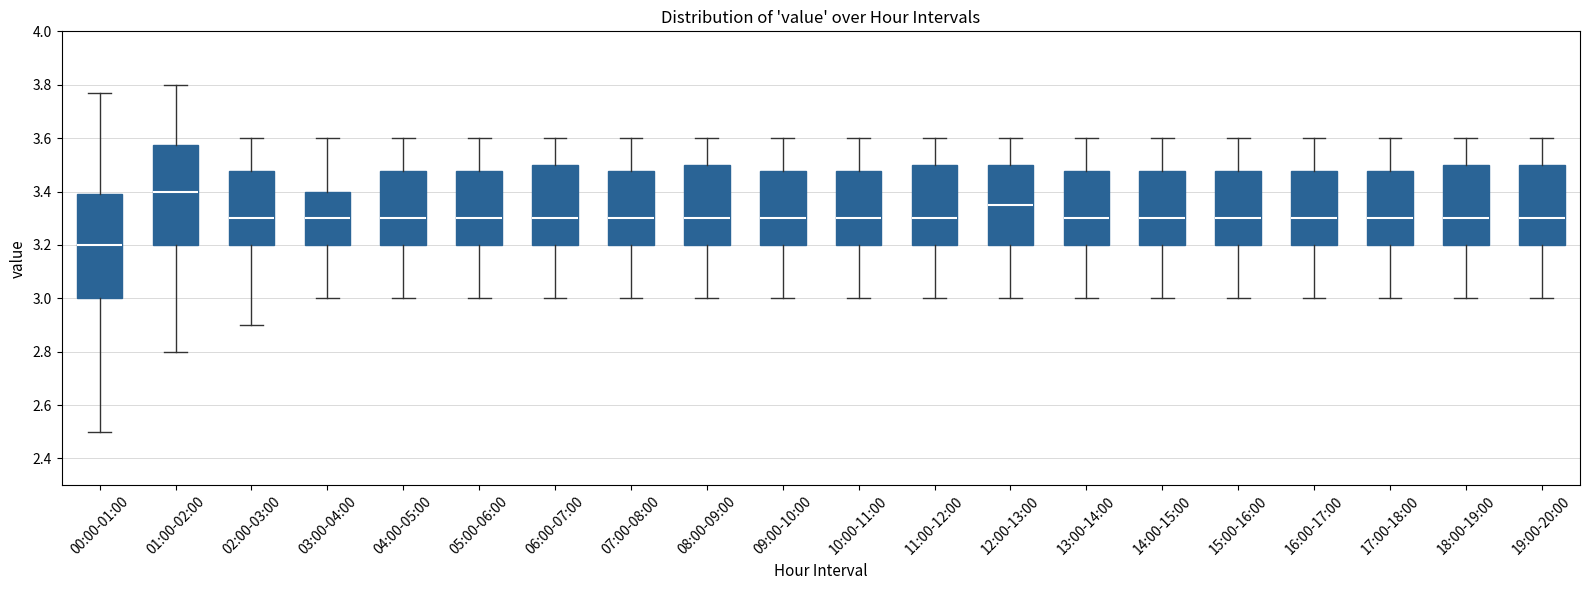

Reading left to right, transcribe this box plot: for each box, give where its median line is, the range the box spans, and where its two whiskers end, as read against the y-axis. The values are not printed on the chart, so give them approximately, as read against the axis.

00:00-01:00: median 3.20, box 3.00 to 3.40, whiskers 2.50 to 3.78
01:00-02:00: median 3.40, box 3.20 to 3.58, whiskers 2.80 to 3.80
02:00-03:00: median 3.30, box 3.20 to 3.48, whiskers 2.90 to 3.60
03:00-04:00: median 3.30, box 3.20 to 3.40, whiskers 3.00 to 3.60
04:00-05:00: median 3.30, box 3.20 to 3.48, whiskers 3.00 to 3.60
05:00-06:00: median 3.30, box 3.20 to 3.48, whiskers 3.00 to 3.60
06:00-07:00: median 3.30, box 3.20 to 3.50, whiskers 3.00 to 3.60
07:00-08:00: median 3.30, box 3.20 to 3.48, whiskers 3.00 to 3.60
08:00-09:00: median 3.30, box 3.20 to 3.50, whiskers 3.00 to 3.60
09:00-10:00: median 3.30, box 3.20 to 3.48, whiskers 3.00 to 3.60
10:00-11:00: median 3.30, box 3.20 to 3.48, whiskers 3.00 to 3.60
11:00-12:00: median 3.30, box 3.20 to 3.50, whiskers 3.00 to 3.60
12:00-13:00: median 3.36, box 3.20 to 3.50, whiskers 3.00 to 3.60
13:00-14:00: median 3.30, box 3.20 to 3.48, whiskers 3.00 to 3.60
14:00-15:00: median 3.30, box 3.20 to 3.48, whiskers 3.00 to 3.60
15:00-16:00: median 3.30, box 3.20 to 3.48, whiskers 3.00 to 3.60
16:00-17:00: median 3.30, box 3.20 to 3.48, whiskers 3.00 to 3.60
17:00-18:00: median 3.30, box 3.20 to 3.48, whiskers 3.00 to 3.60
18:00-19:00: median 3.30, box 3.20 to 3.50, whiskers 3.00 to 3.60
19:00-20:00: median 3.30, box 3.20 to 3.50, whiskers 3.00 to 3.60